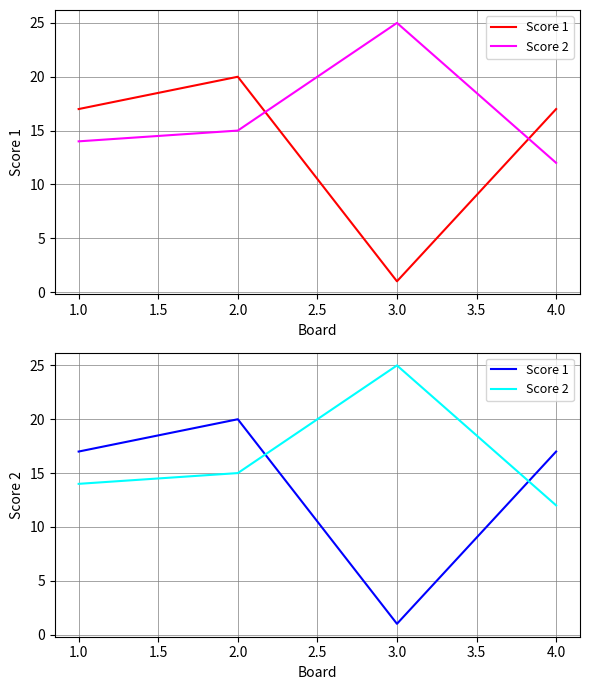

List the series in order of their overall mean, highest first.

Score 2, Score 1